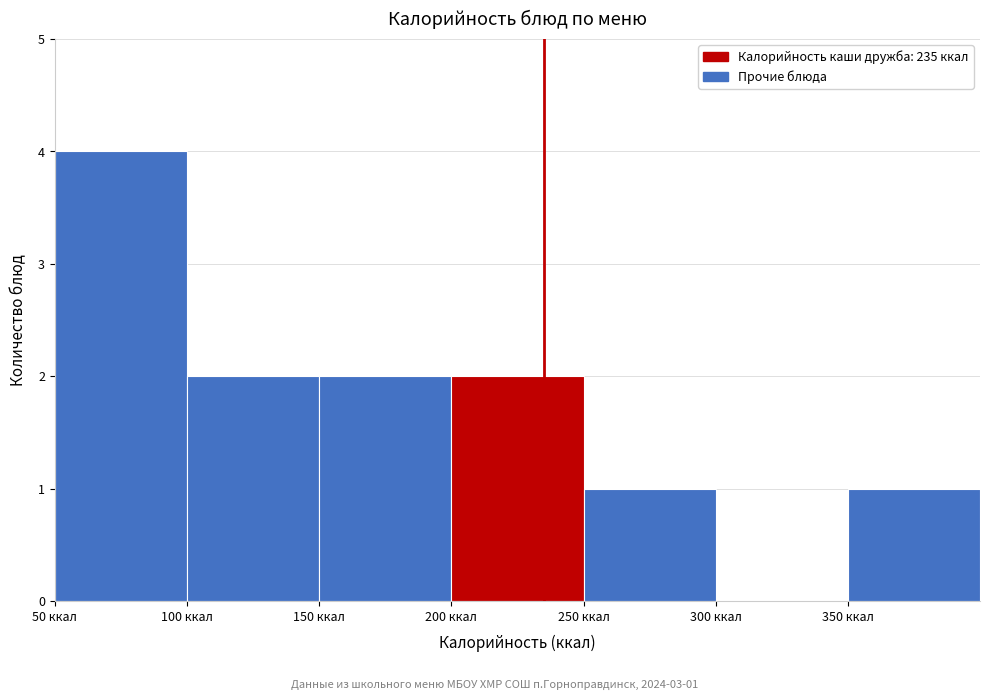

Over which range of the x-axis is the bar tallest?

50 to 100